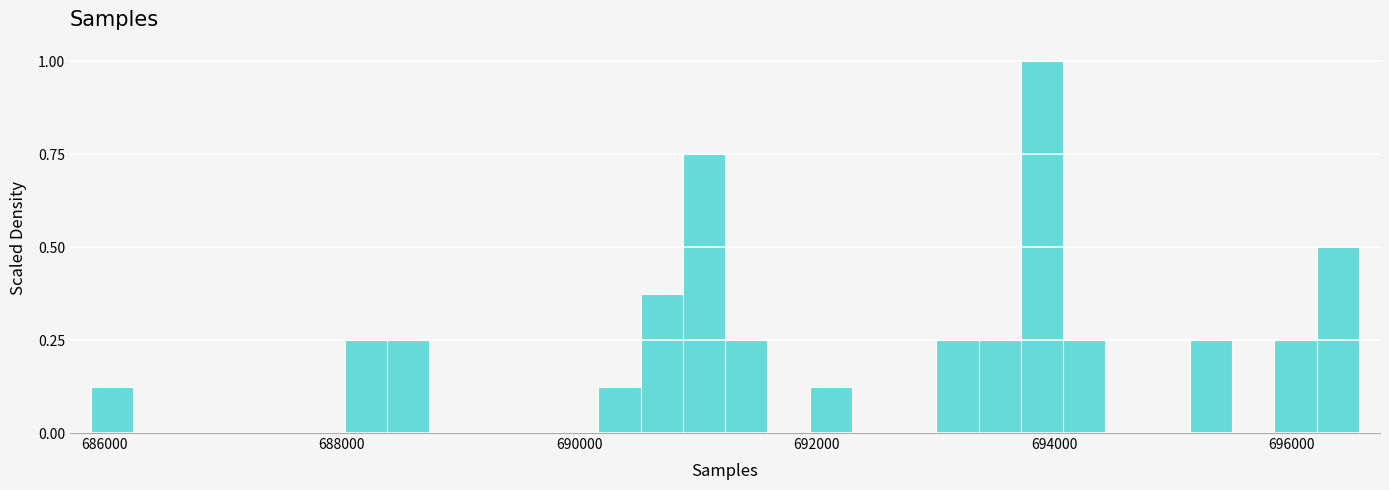

Read against the x-axis, roughly where is the centre of the tallest bar?

693800